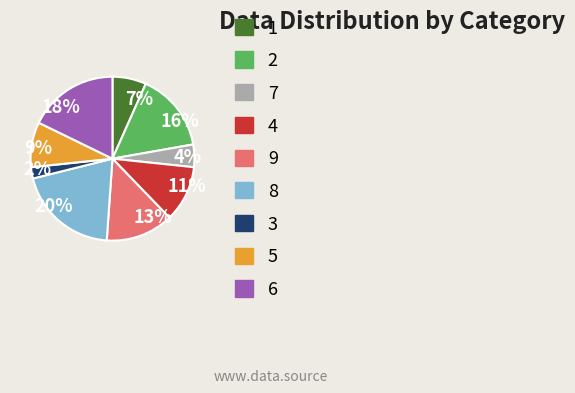

The 4 slice represents 1% of the pie. True or false?

False